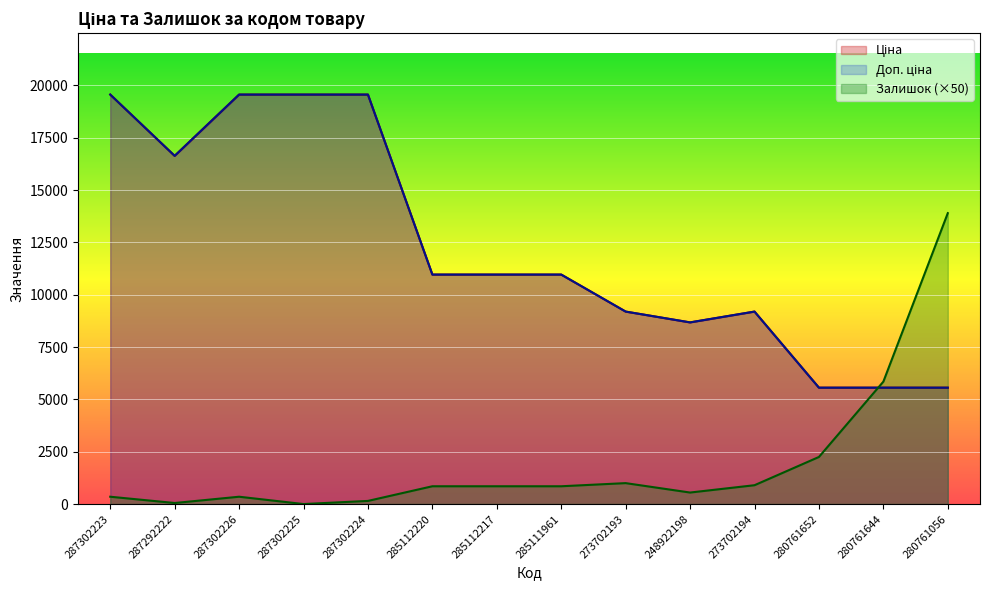

What is the label of the 14th point from the right?

287302223